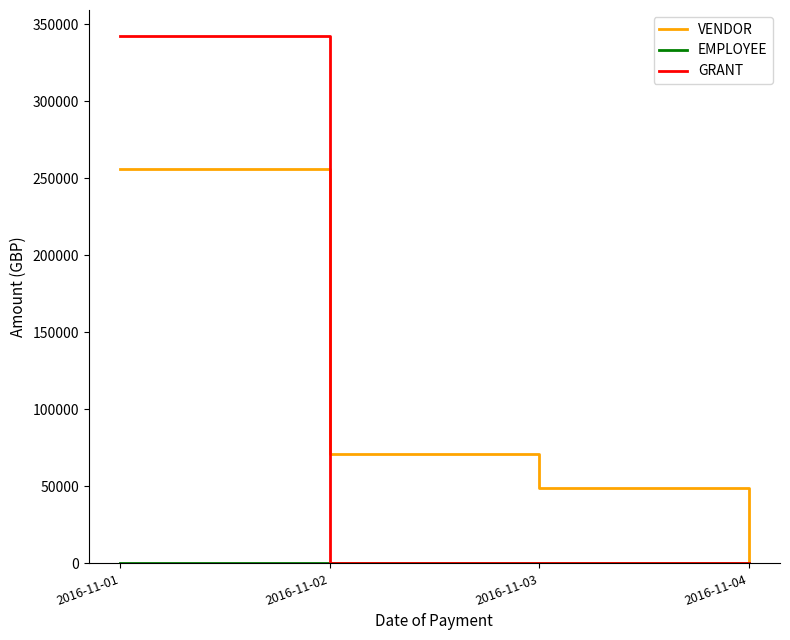

True or false: GRANT has more than 1 points higher than both neighbors.

False